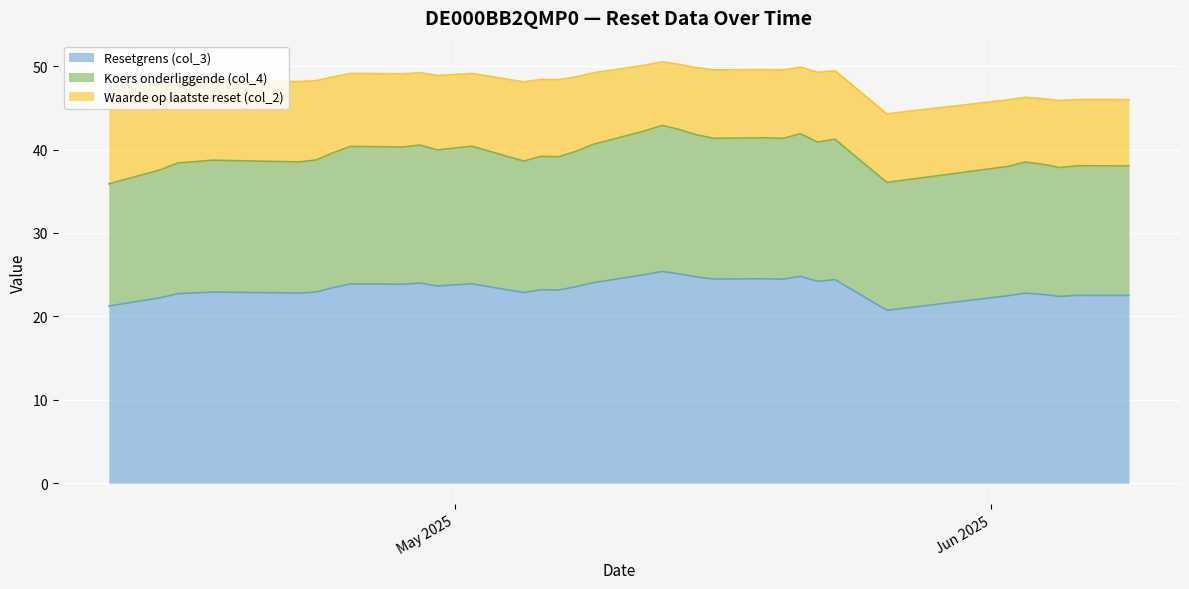

What is the approximate value of Resetgrens (col_3) at 2025-05-23?

24.4